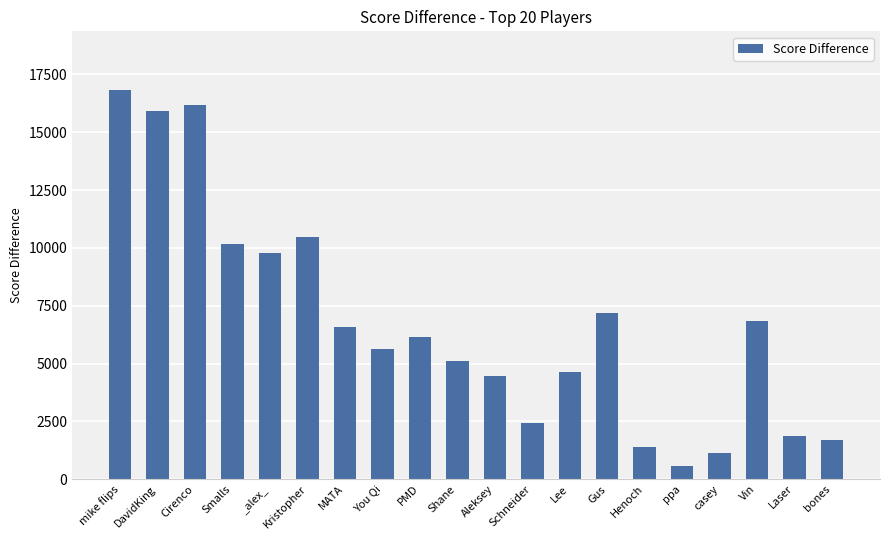

Reading left to right, extract all data points from this chart.

16840	15930	16200	10170	9790	10480	6580	5640	6160	5110	4460	2420	4640	7170	1410	590	1130	6820	1880	1710